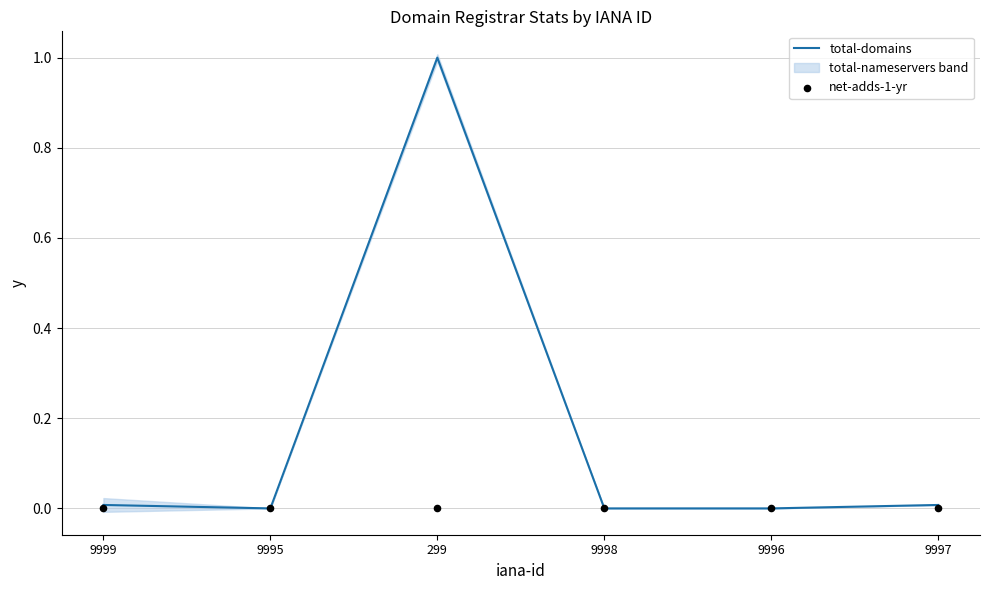

Which category has the highest value in the total-domains series?

299